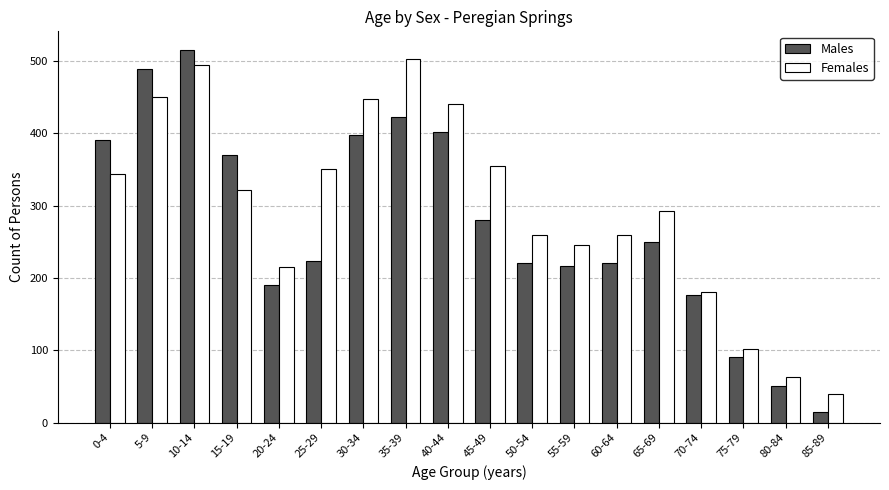

How many groups of bars are there?

18